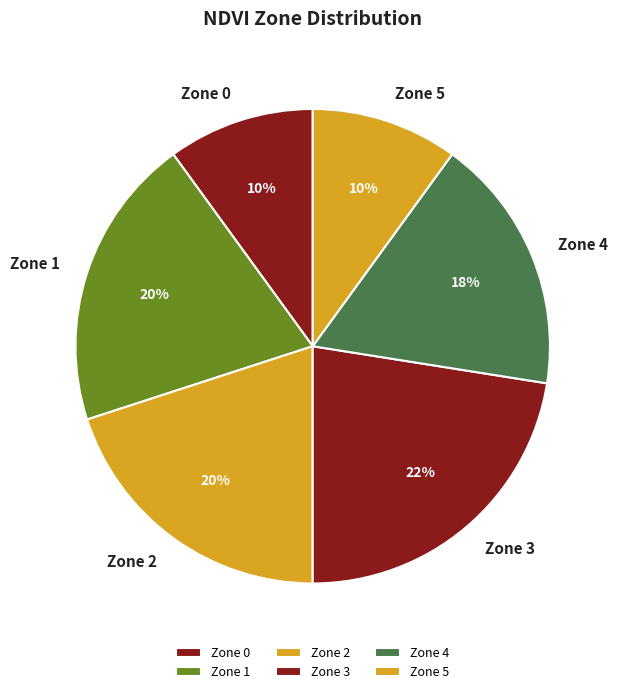

Combined, do Zone 4 and Zone 2 account for over 50%?

No